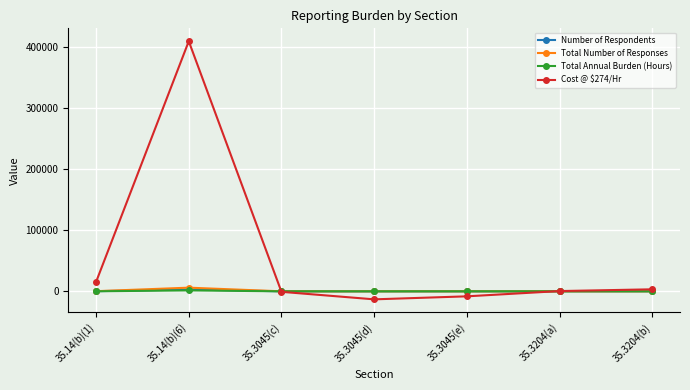

What is the label of the 2nd point from the right?

35.3204(a)